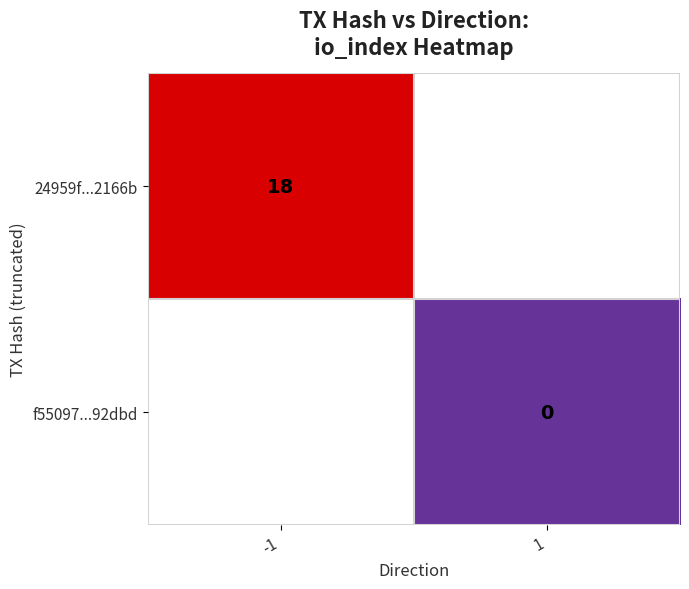

The value of 24959f...2166b at -1 is 3.7. True or false?

False